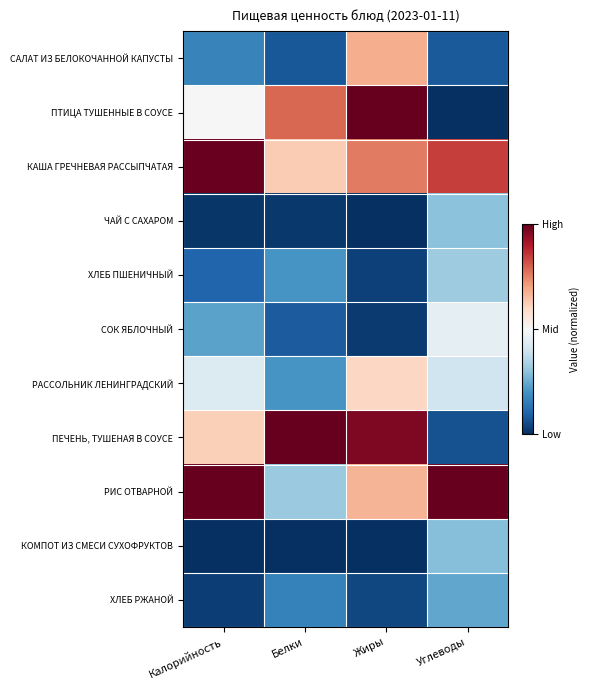

Which has a higher value, Углеводы or Жиры?

Жиры